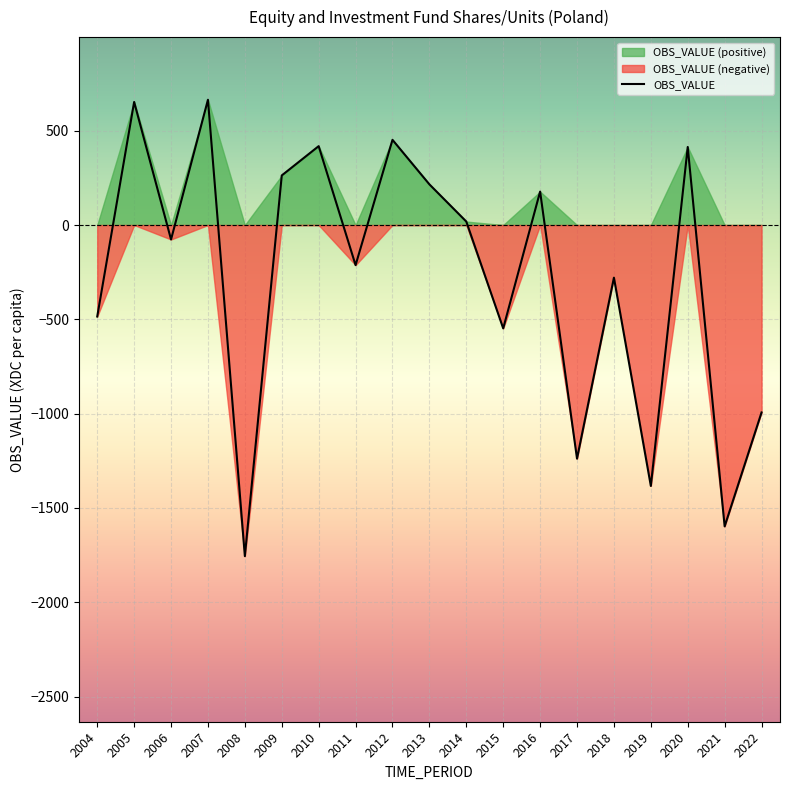

How many data points are less than -76?

10